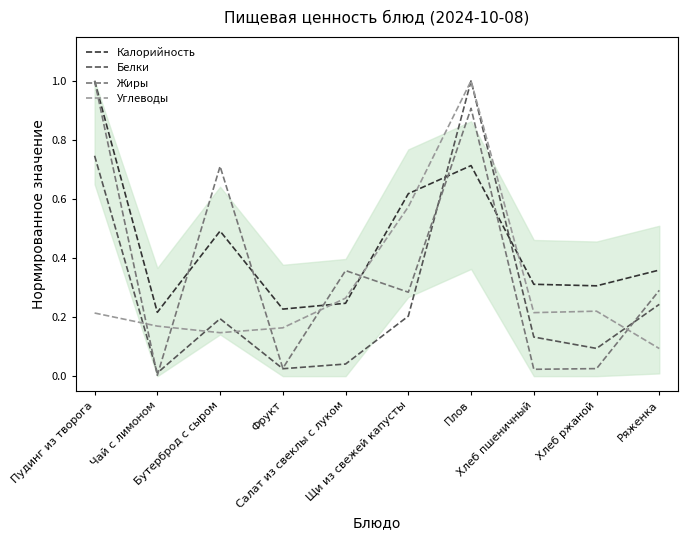

At which category is the sum across all series the highest?

Плов